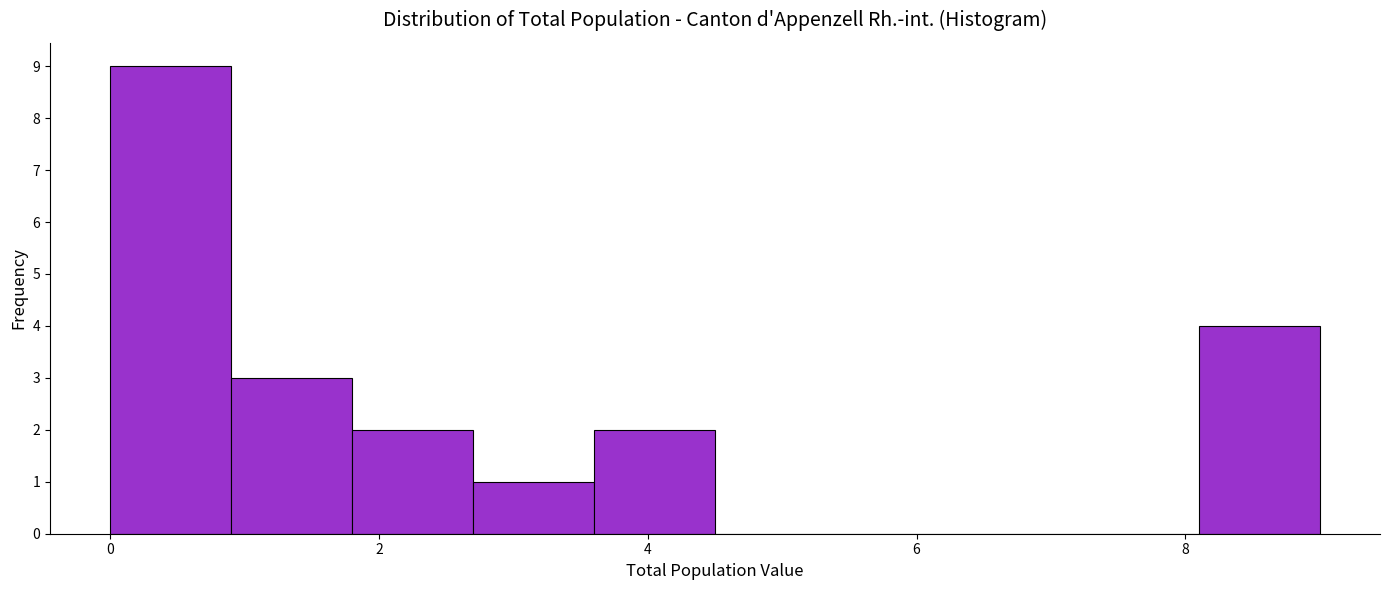

Over which range of the x-axis is the bar tallest?

0.0 to 0.9